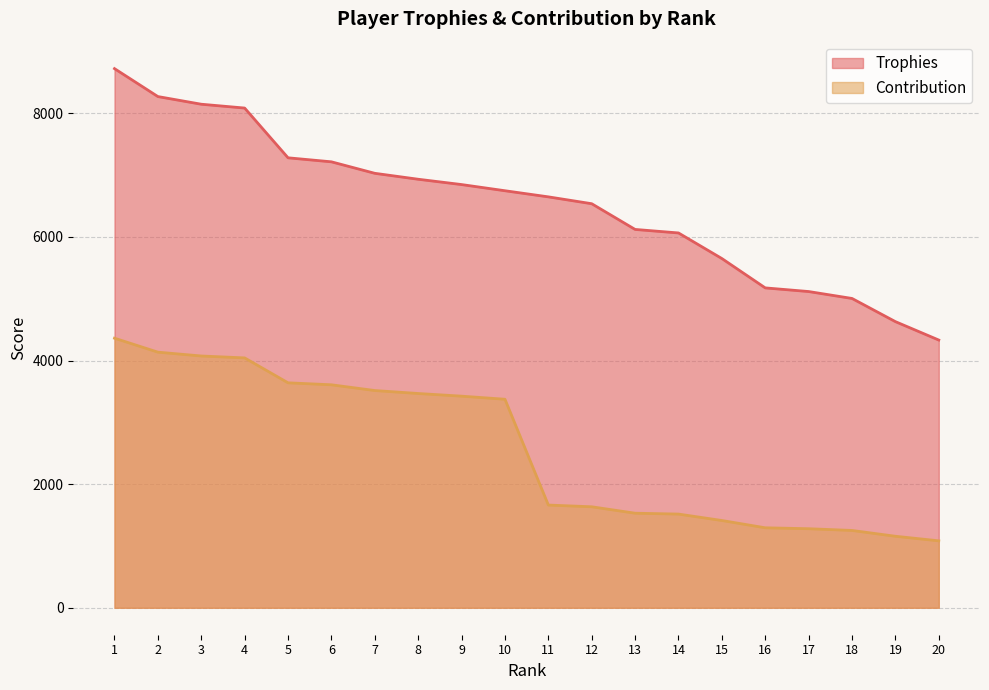

What is the lowest value of the Trophies series?

4332